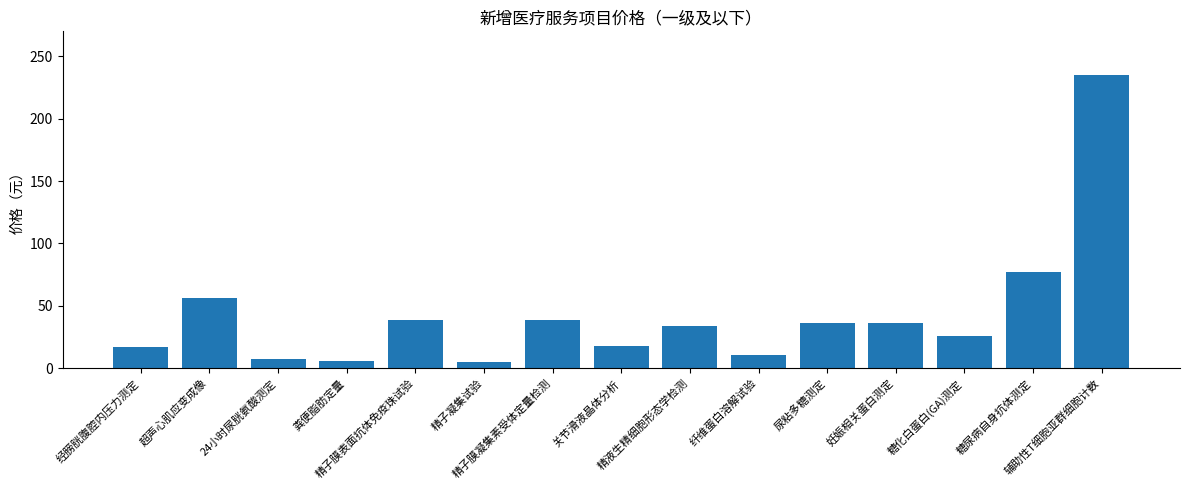

What is the maximum value shown in the chart?

234.8